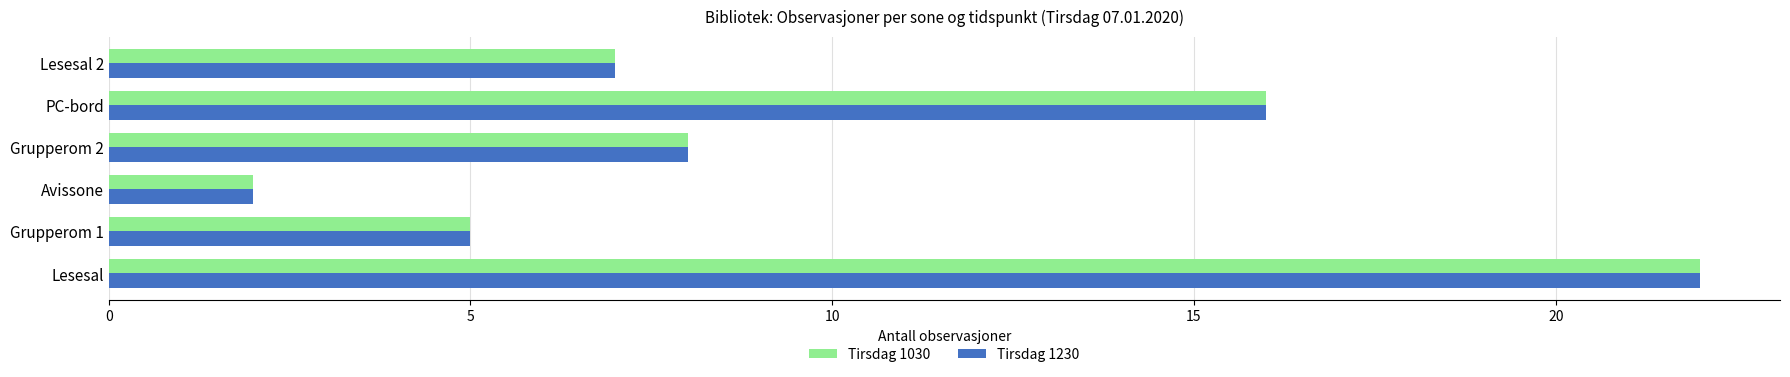

How many distinct data groups are displayed?

2